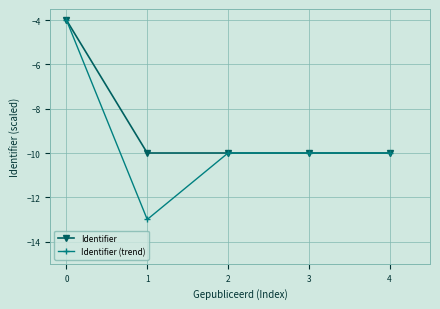

Rank the series by their average value, from lowest to highest.

Identifier (trend), Identifier